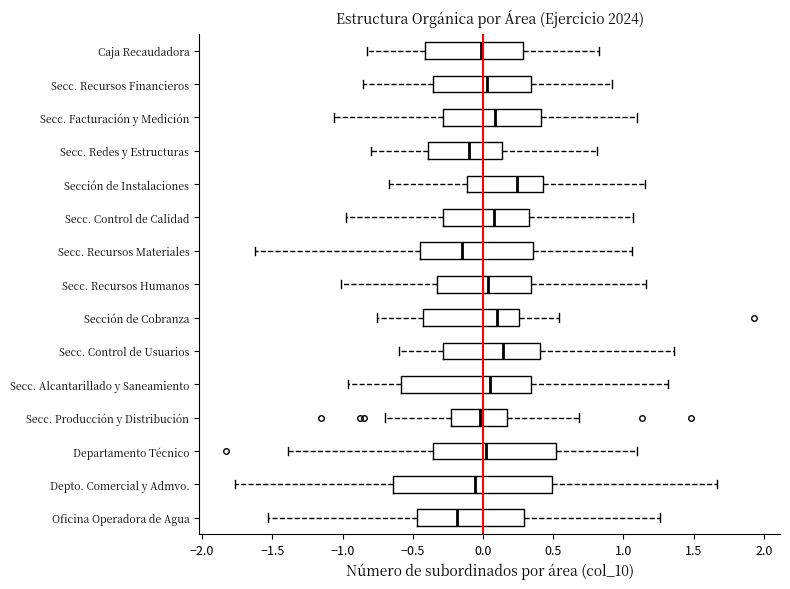

Reading bottom to top, transcribe this box plot: for each box, give where its median line is, the range the box spans, and where its two whiskers end, as read against the x-axis. The values are not printed on the chart, so give them approximately, as read against the axis.

Oficina Operadora de Agua: median -0.20, box -0.45 to 0.30, whiskers -1.55 to 1.25
Depto. Comercial y Admvo.: median -0.05, box -0.65 to 0.50, whiskers -1.75 to 1.65
Departamento Técnico: median 0.00, box -0.35 to 0.50, whiskers -1.40 to 1.10
Secc. Producción y Distribución: median 0.00, box -0.25 to 0.15, whiskers -0.70 to 0.70
Secc. Alcantarillado y Saneamiento: median 0.05, box -0.60 to 0.35, whiskers -0.95 to 1.30
Secc. Control de Usuarios: median 0.15, box -0.30 to 0.40, whiskers -0.60 to 1.35
Sección de Cobranza: median 0.10, box -0.45 to 0.25, whiskers -0.75 to 0.55
Secc. Recursos Humanos: median 0.05, box -0.35 to 0.35, whiskers -1.00 to 1.15
Secc. Recursos Materiales: median -0.15, box -0.45 to 0.35, whiskers -1.60 to 1.05
Secc. Control de Calidad: median 0.10, box -0.30 to 0.35, whiskers -1.00 to 1.05
Sección de Instalaciones: median 0.25, box -0.10 to 0.45, whiskers -0.65 to 1.15
Secc. Redes y Estructuras: median -0.10, box -0.40 to 0.15, whiskers -0.80 to 0.80
Secc. Facturación y Medición: median 0.10, box -0.30 to 0.40, whiskers -1.05 to 1.10
Secc. Recursos Financieros: median 0.05, box -0.35 to 0.35, whiskers -0.85 to 0.90
Caja Recaudadora: median 0.00, box -0.40 to 0.30, whiskers -0.85 to 0.80